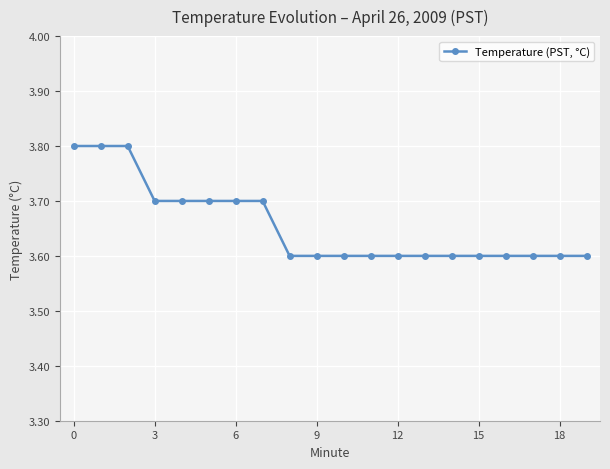

What is the greatest value displayed?

3.8